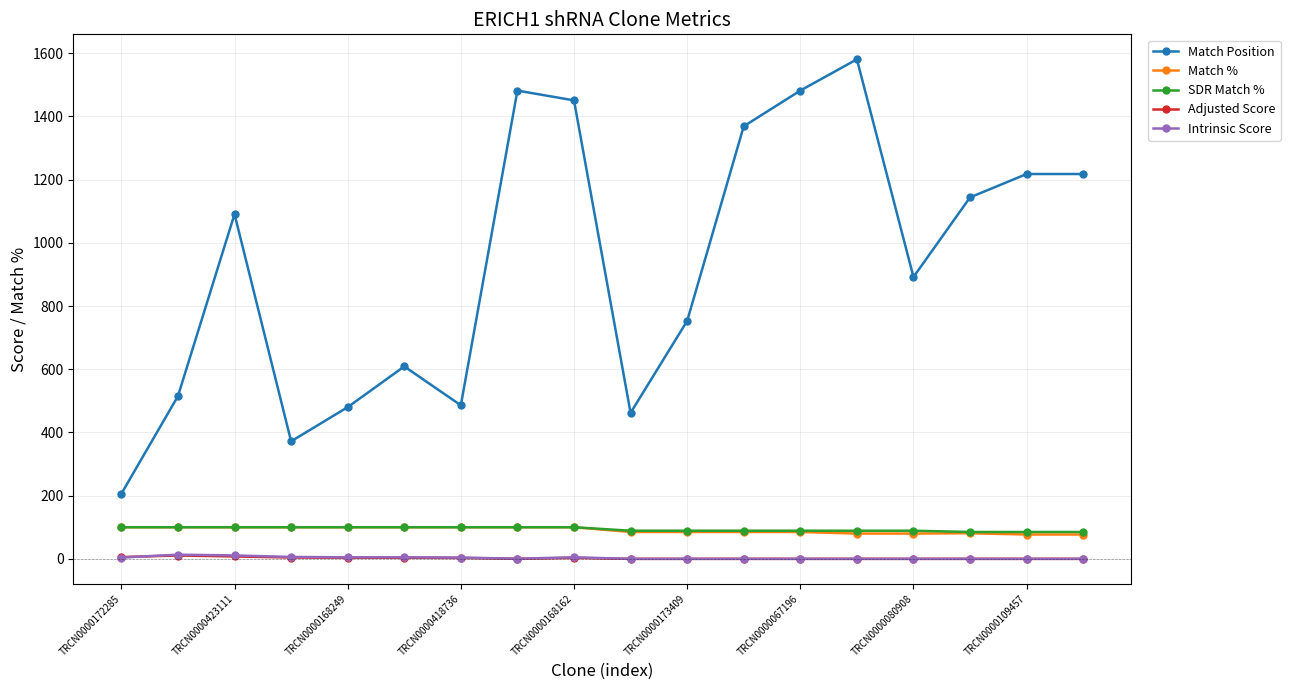

What is the value of the Match Position point at the 3rd from the left?

1091.0